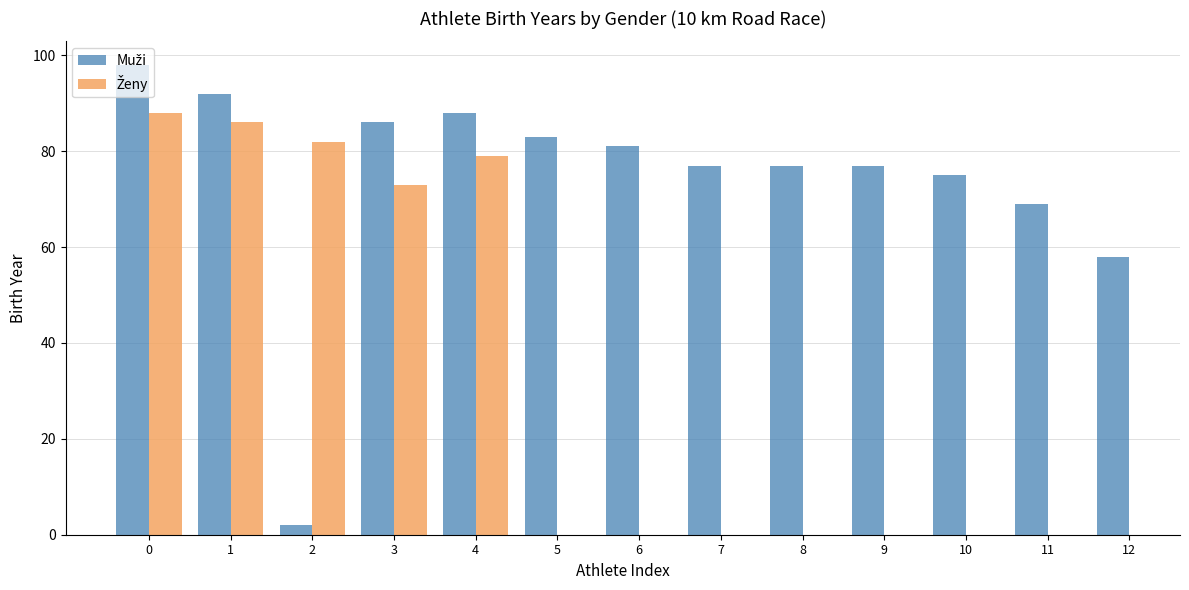

Count the number of values greater than 77.

6